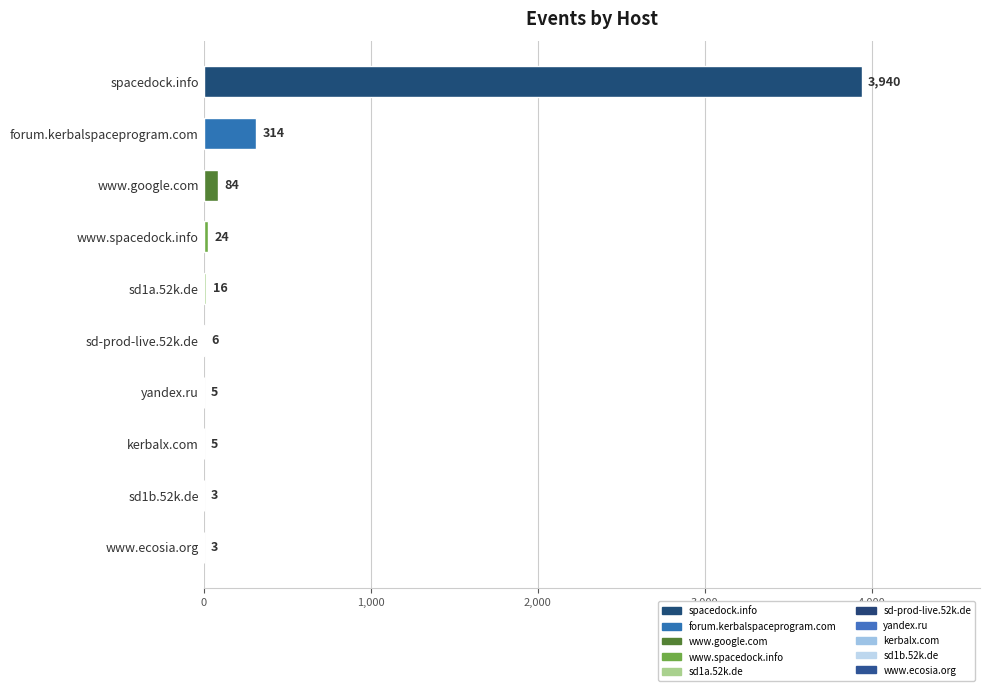

What is the sum of all values?

4400